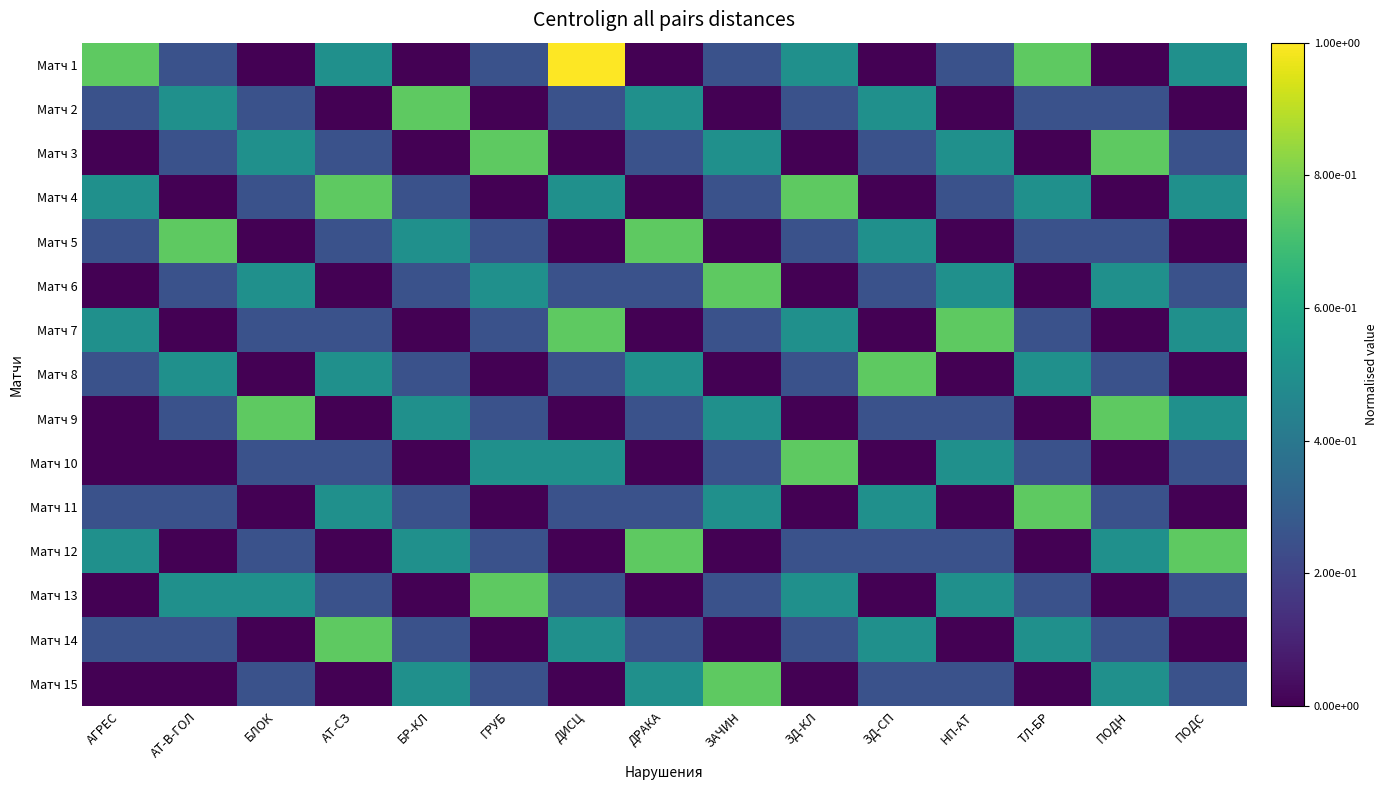

Which series has the widest spread of values?

Матч 1